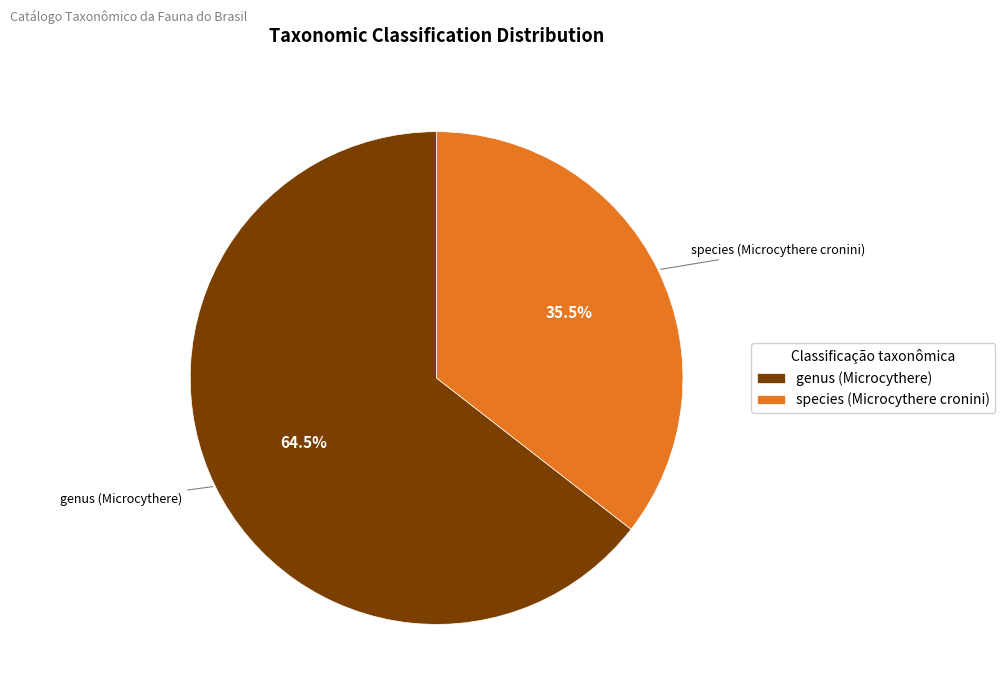

How much of the chart is everything except species (Microcythere cronini)?

64.5%